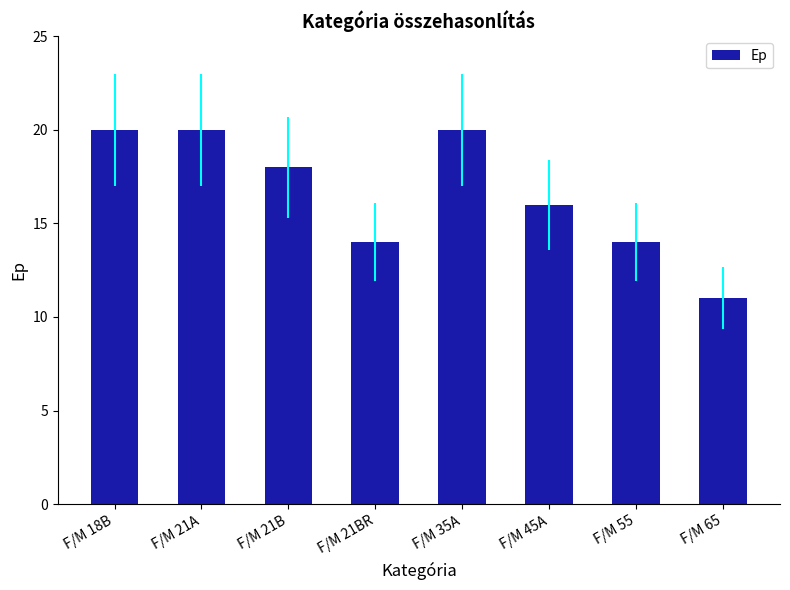

What is the difference between the second highest and second lowest values?

6